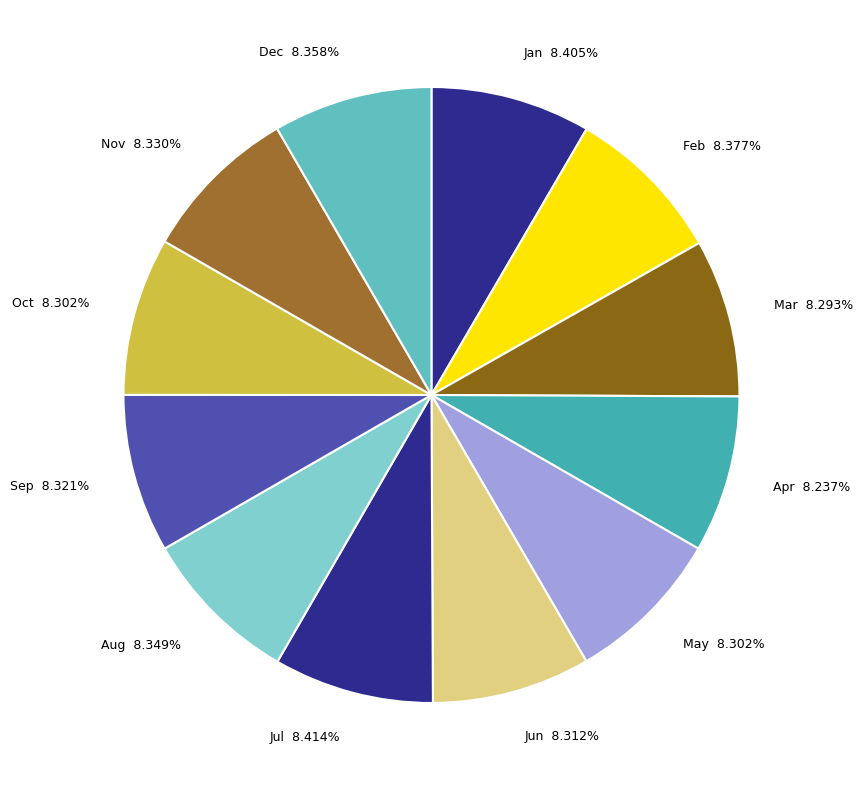

Does any single category account for the majority?

No